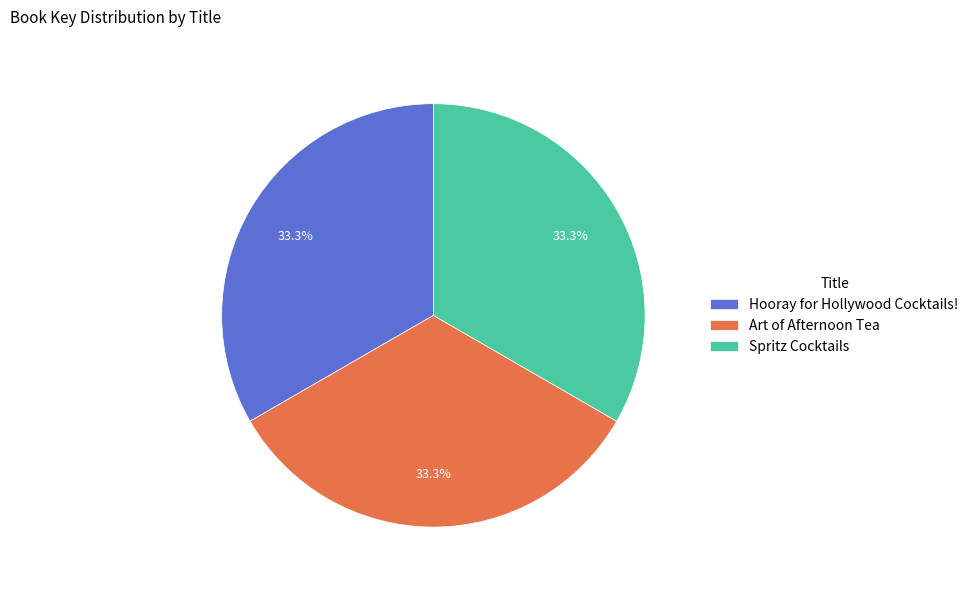

To the nearest percent, what portion does Spritz Cocktails represent?

33%